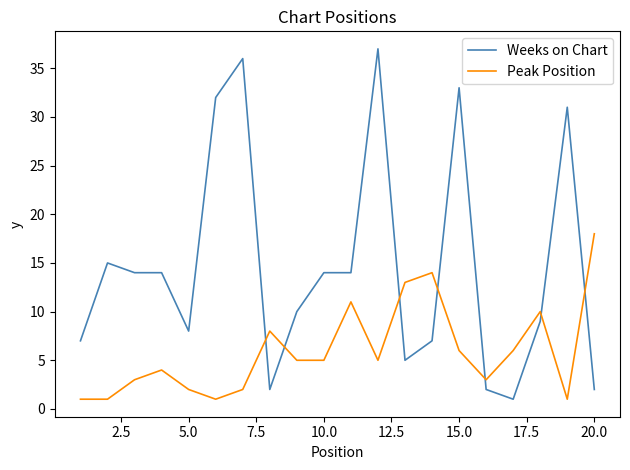

Which series has the largest total across all categories?

Weeks on Chart